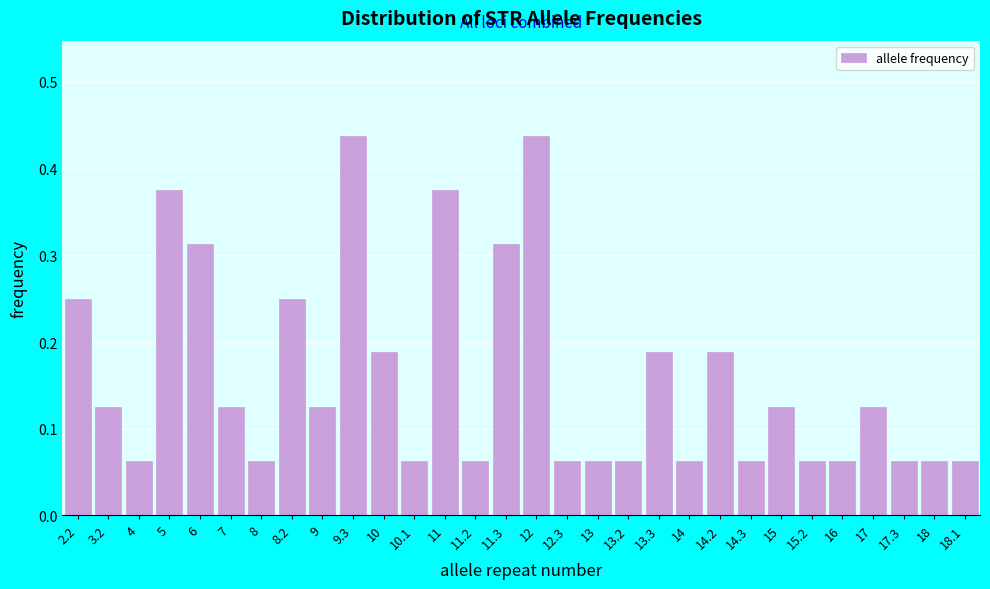

How many values are between 0 and 1?

30